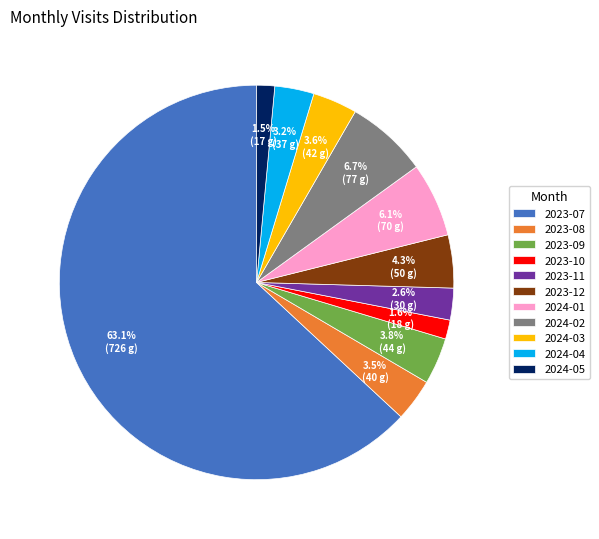

Is it true that 2023-11 is 14% of the pie?

False